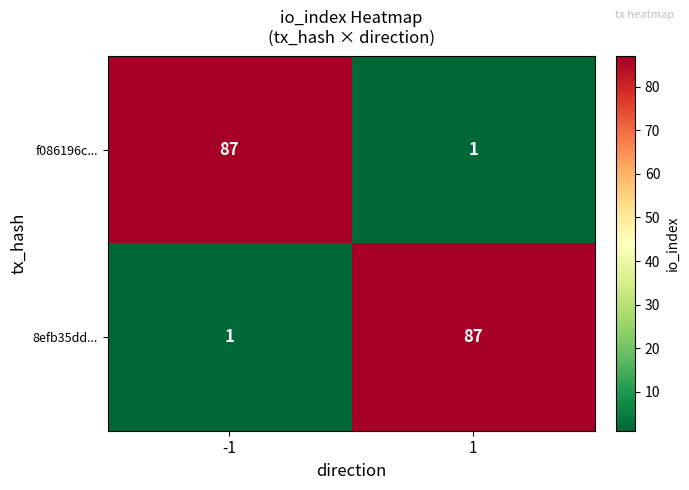

What is the difference between the maximum and minimum values in the f086196c... series?

86